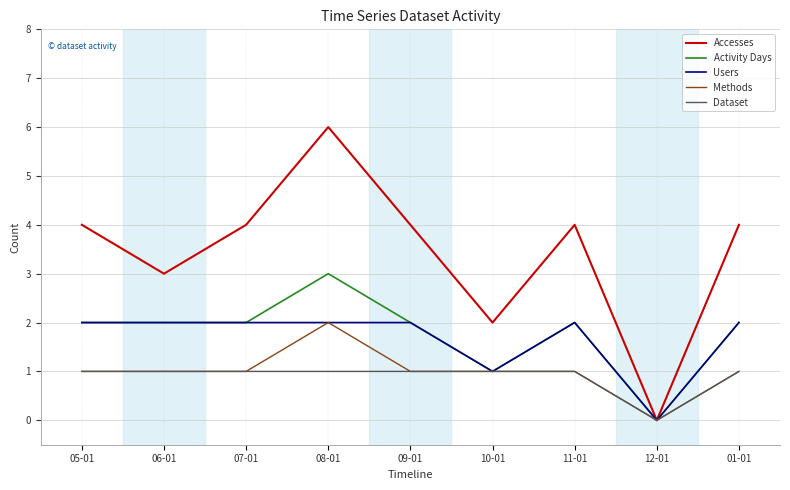

Is the value of Methods at 07-01 greater than the value of Accesses at 09-01?

No